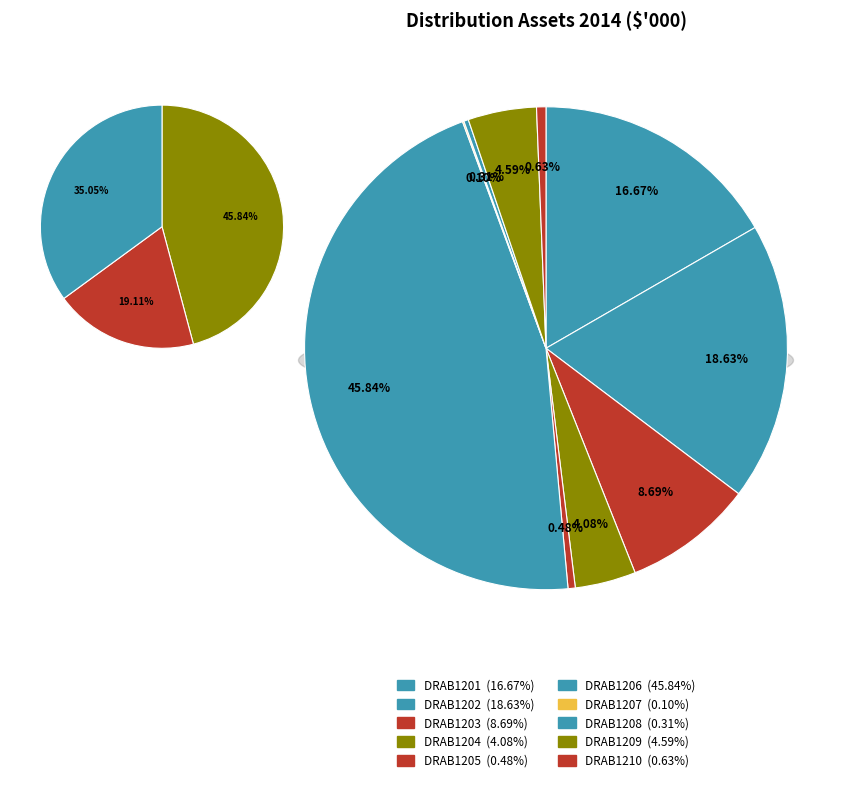

To the nearest percent, what is the combined percentage of DRAB1208 and DRAB1201?

17%